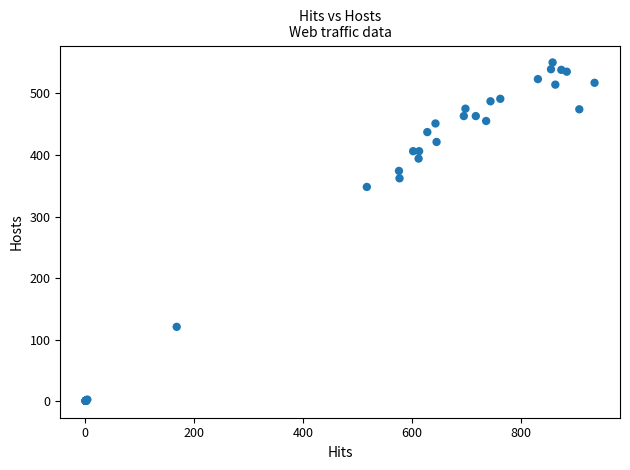

What Y value in the scatter plot is closest to 275?

348